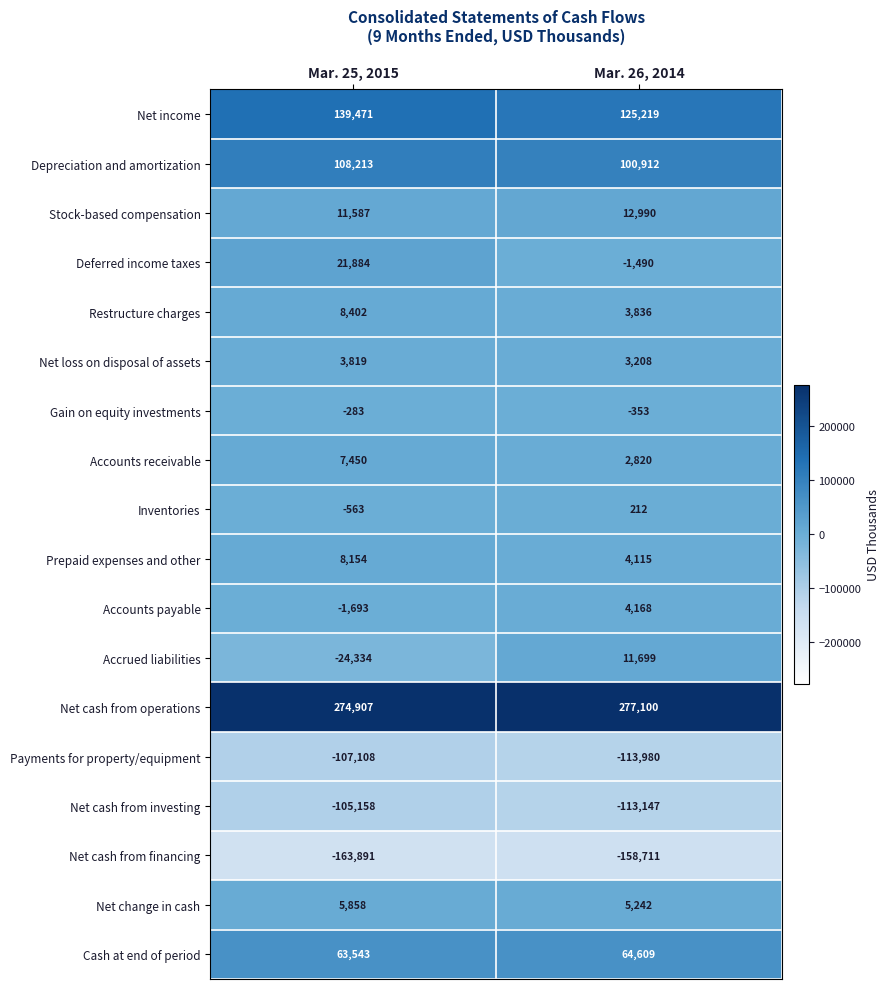

What is the difference between the maximum and minimum values in the Inventories series?

775